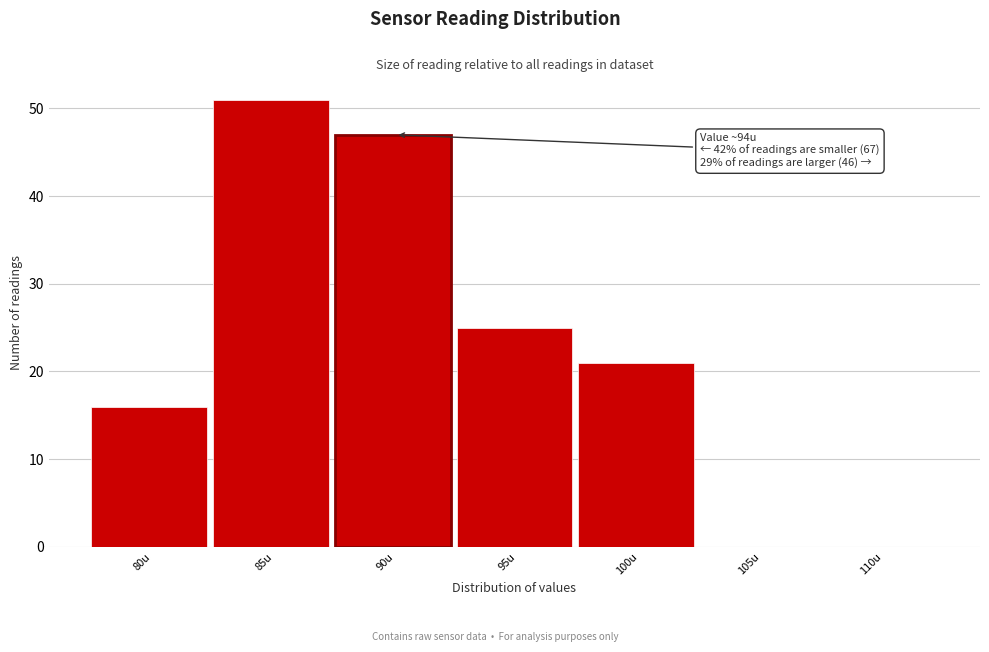

Reading left to right, what are all the values shown in this chart?

80u=16	85u=51	90u=47	95u=25	100u=21	105u=0	110u=0